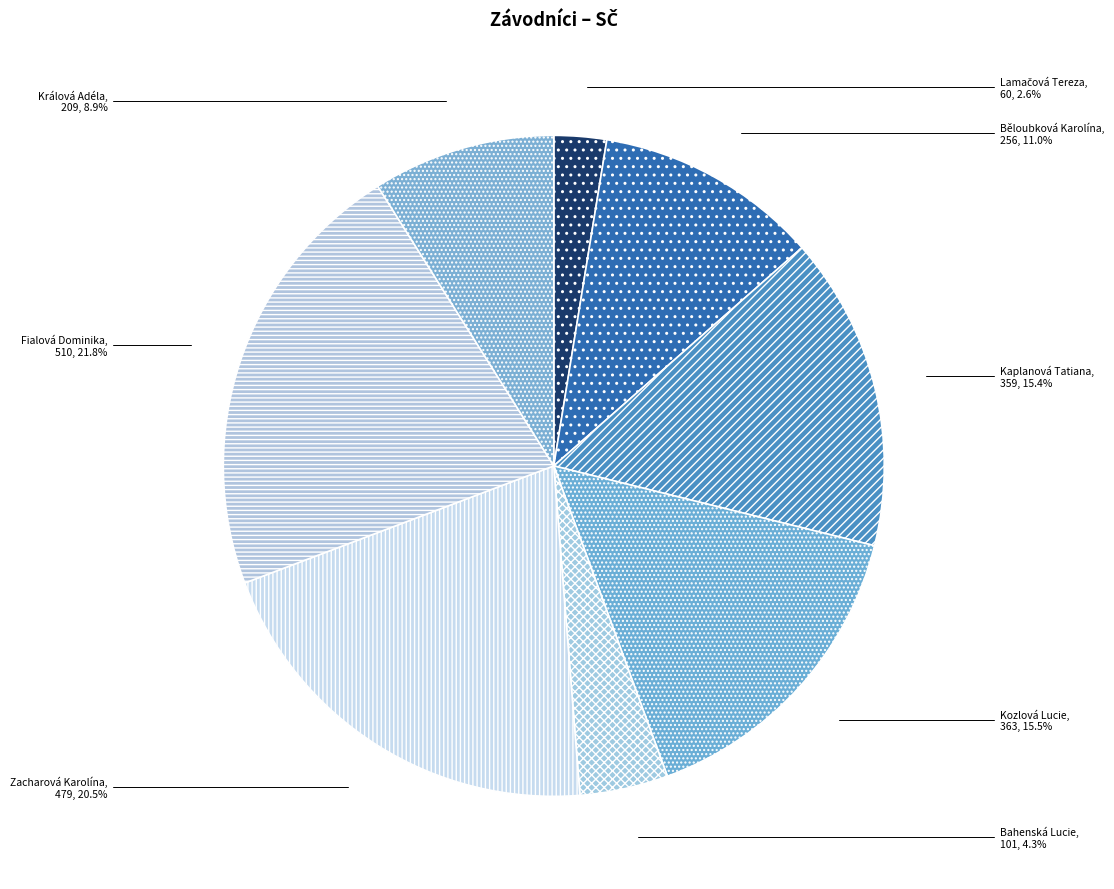

To the nearest percent, what portion does Běloubková Karolína represent?

11%